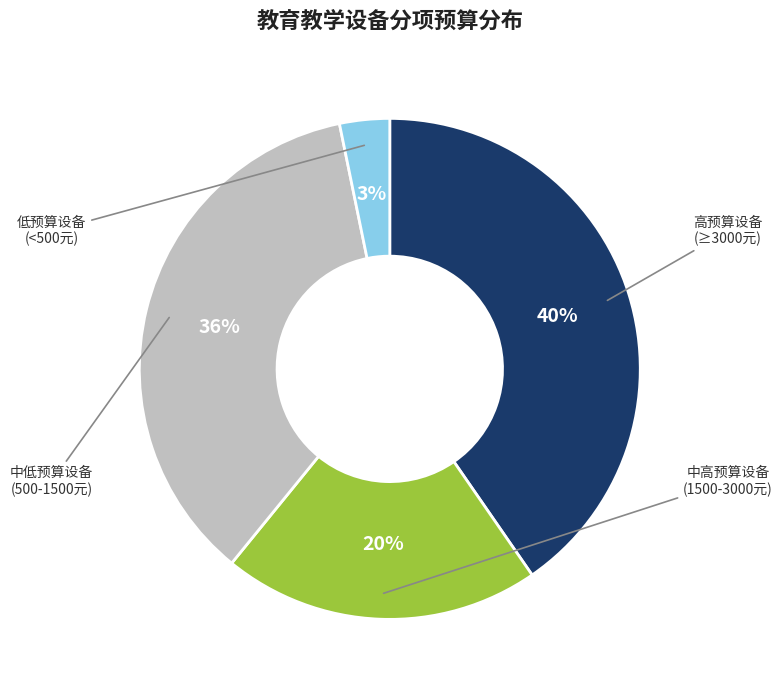

To the nearest percent, what is the difference between the largest and smallest slice percentages?

37%